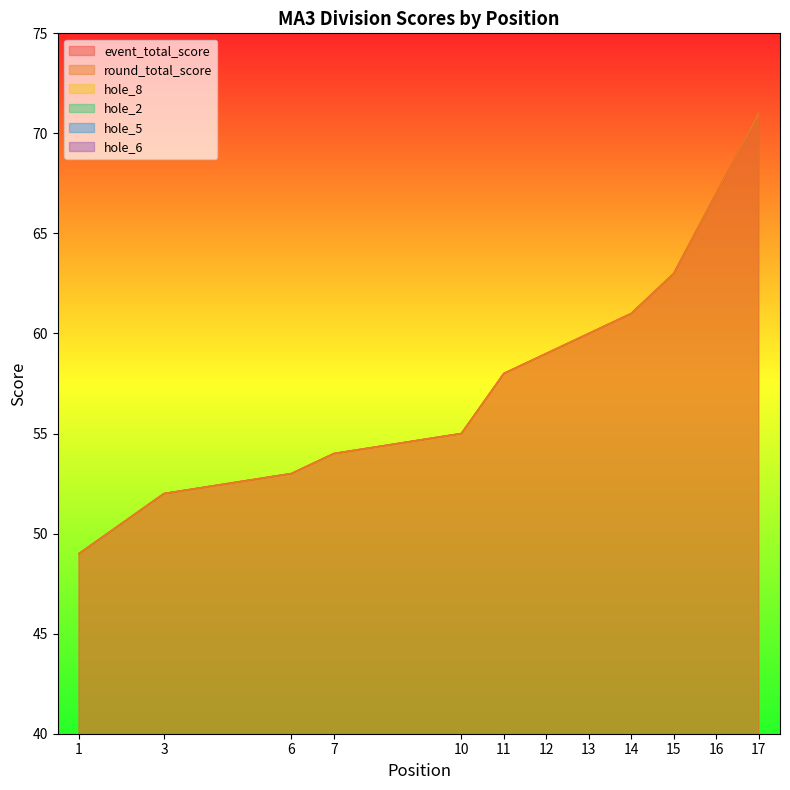

The hole_2 series shows 4 at 1. True or false?

True